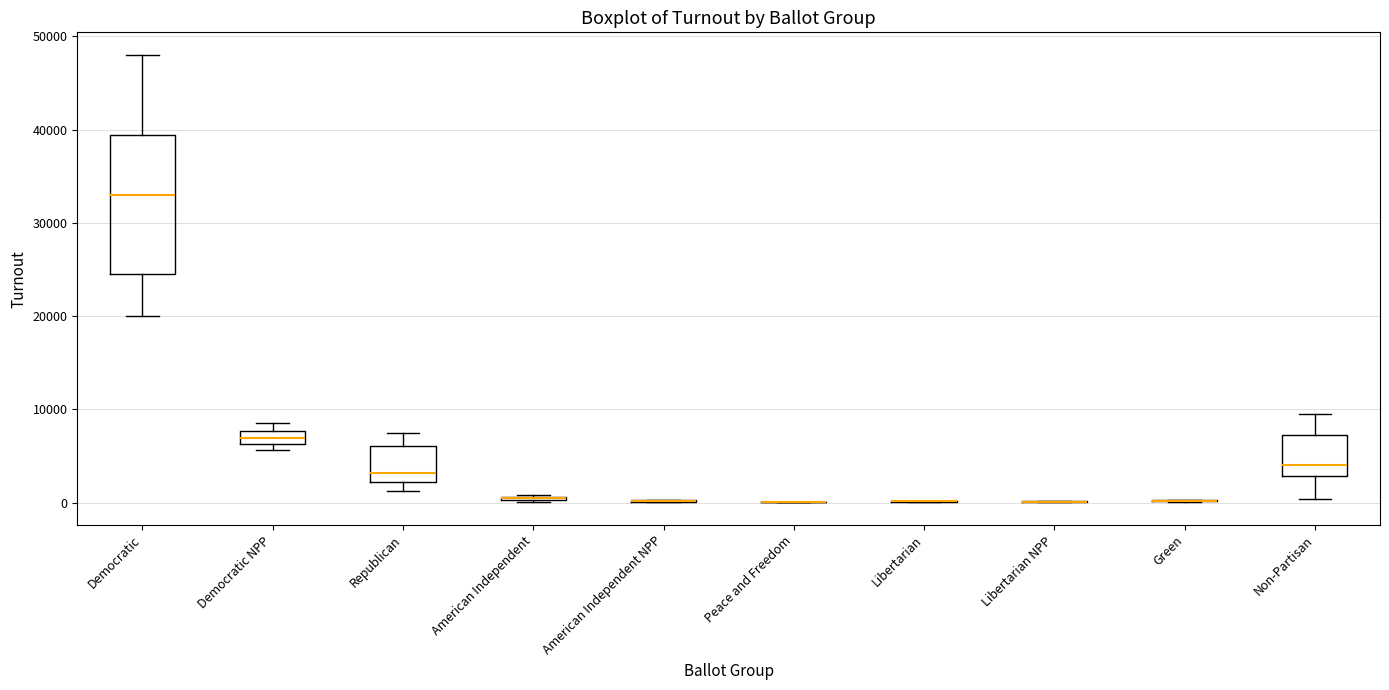

Which box is the tallest, from its lower edge to its upper edge?

Democratic